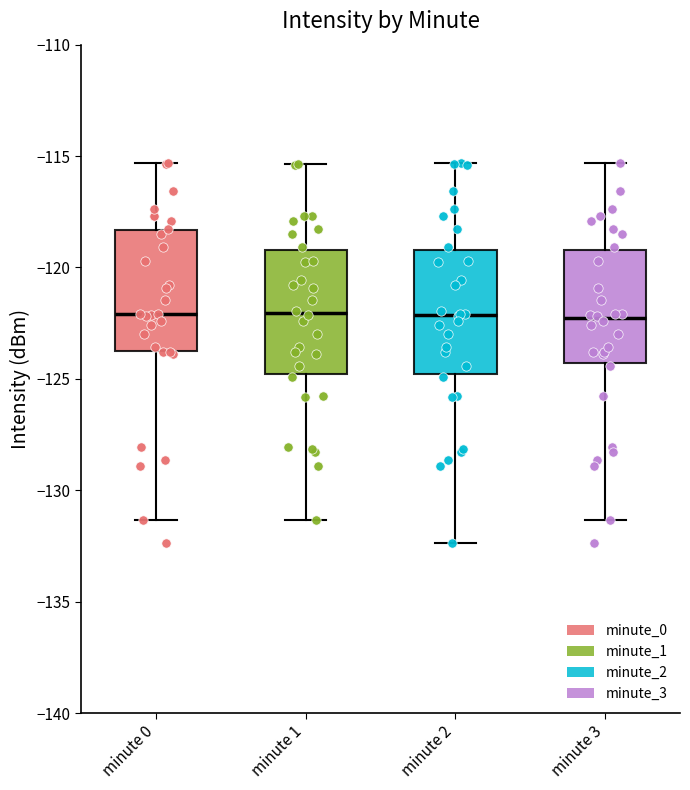

Where does the upper whisker of the box for minute 3 end on the y-axis? The values are not printed on the chart, so give them approximately, as read against the axis.

-115.5